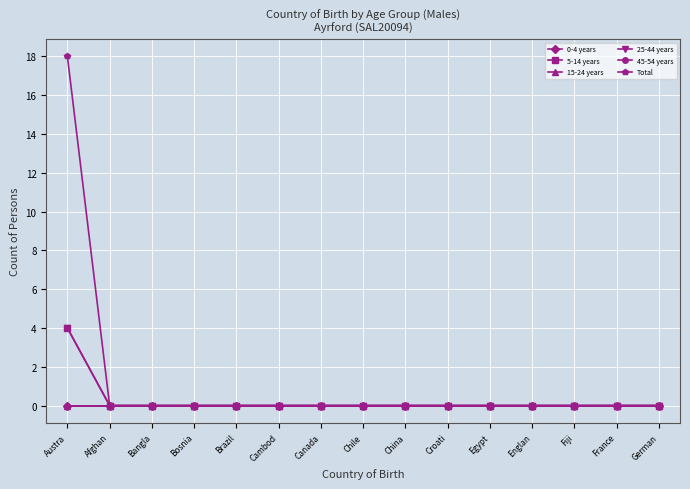

Reading left to right, extract all data points from this chart.

0-4 years: Austra=0	Afghan=0	Bangla=0	Bosnia=0	Brazil=0	Cambod=0	Canada=0	Chile=0	China=0	Croati=0	Egypt=0	Englan=0	Fiji=0	France=0	German=0
5-14 years: Austra=4	Afghan=0	Bangla=0	Bosnia=0	Brazil=0	Cambod=0	Canada=0	Chile=0	China=0	Croati=0	Egypt=0	Englan=0	Fiji=0	France=0	German=0
15-24 years: Austra=0	Afghan=0	Bangla=0	Bosnia=0	Brazil=0	Cambod=0	Canada=0	Chile=0	China=0	Croati=0	Egypt=0	Englan=0	Fiji=0	France=0	German=0
25-44 years: Austra=4	Afghan=0	Bangla=0	Bosnia=0	Brazil=0	Cambod=0	Canada=0	Chile=0	China=0	Croati=0	Egypt=0	Englan=0	Fiji=0	France=0	German=0
45-54 years: Austra=0	Afghan=0	Bangla=0	Bosnia=0	Brazil=0	Cambod=0	Canada=0	Chile=0	China=0	Croati=0	Egypt=0	Englan=0	Fiji=0	France=0	German=0
Total: Austra=18	Afghan=0	Bangla=0	Bosnia=0	Brazil=0	Cambod=0	Canada=0	Chile=0	China=0	Croati=0	Egypt=0	Englan=0	Fiji=0	France=0	German=0